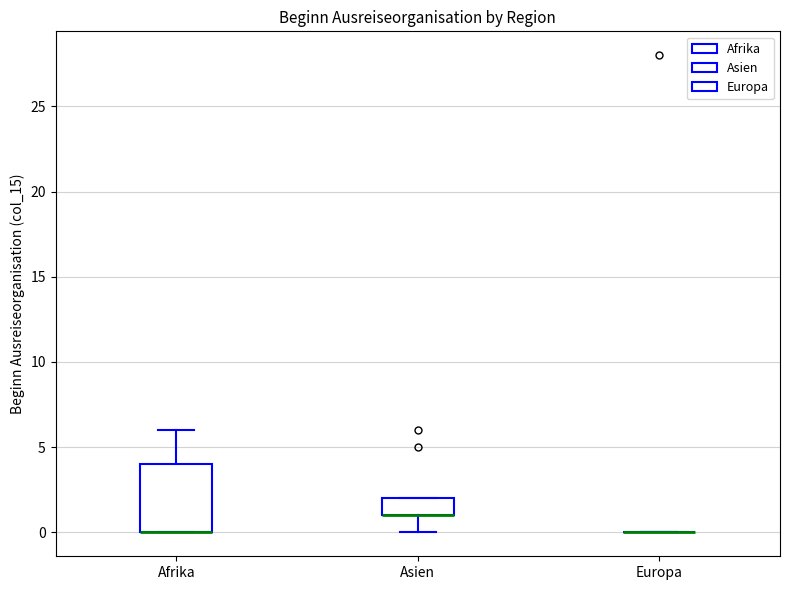

Which box is the tallest, from its lower edge to its upper edge?

Afrika